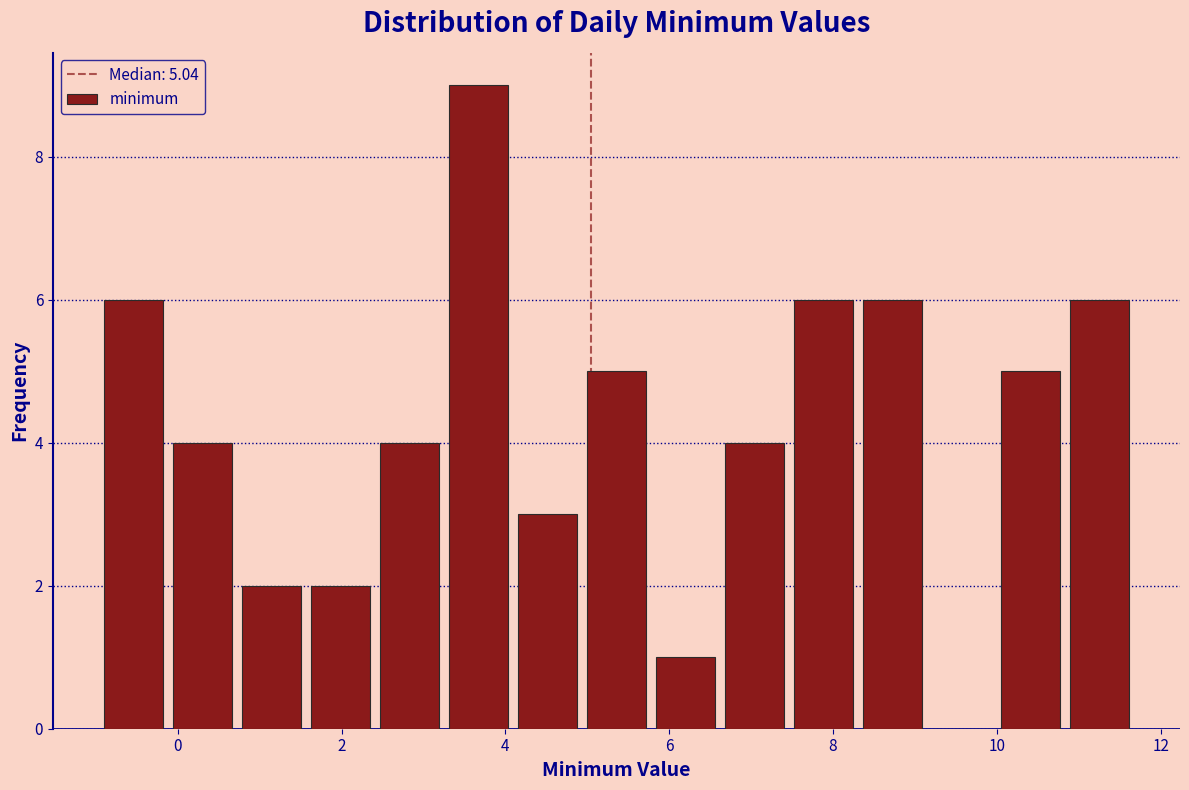

Which range on the x-axis has the tallest bar?

3.2 to 4.0